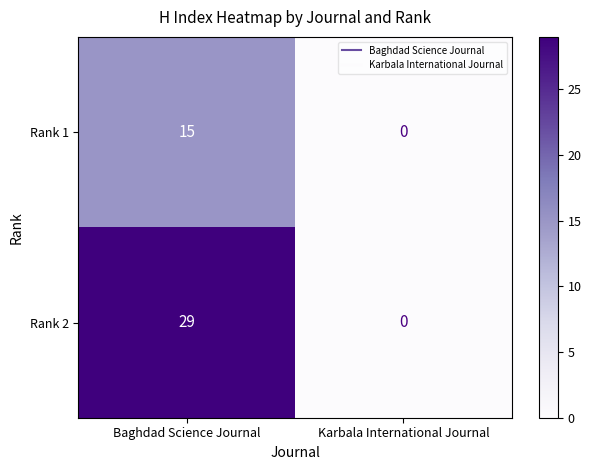

Which category has the lowest value across all series?

Karbala International Journal